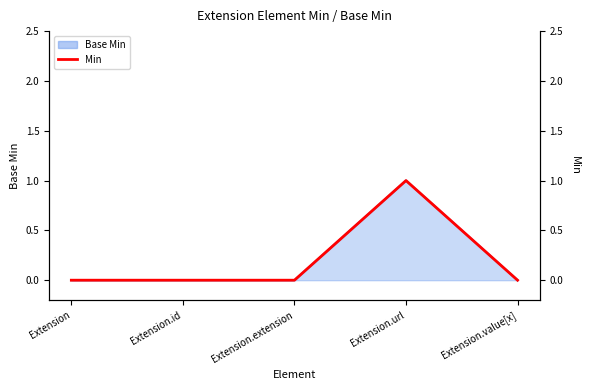

List the labels in order of value, smallest first.

Extension, Extension.id, Extension.extension, Extension.value[x], Extension.url